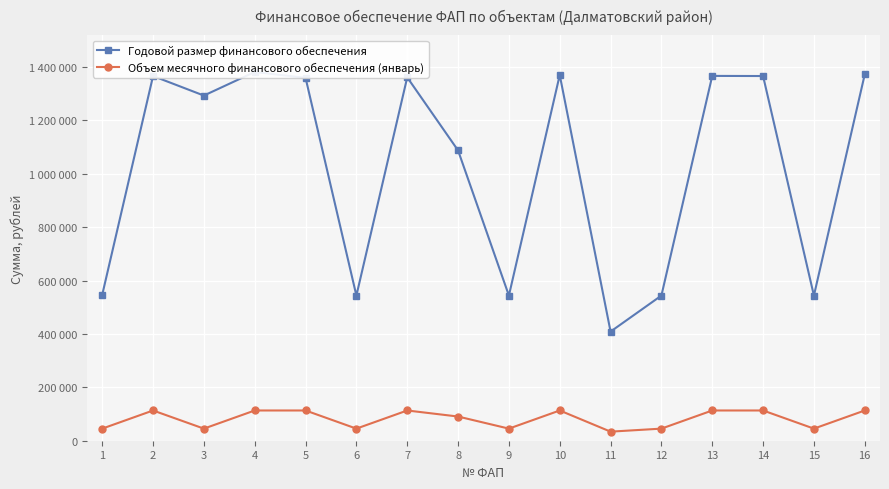

How many interior local peaks does the Объем месячного финансового обеспечения (январь) series have?

3